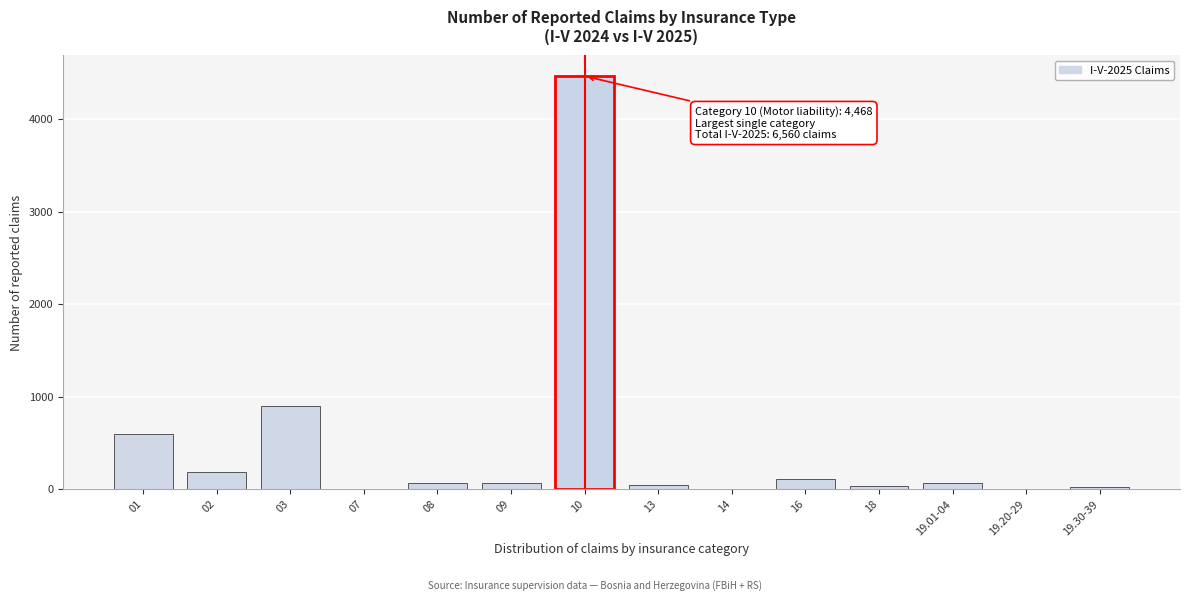

What is the sum of all values?

6560